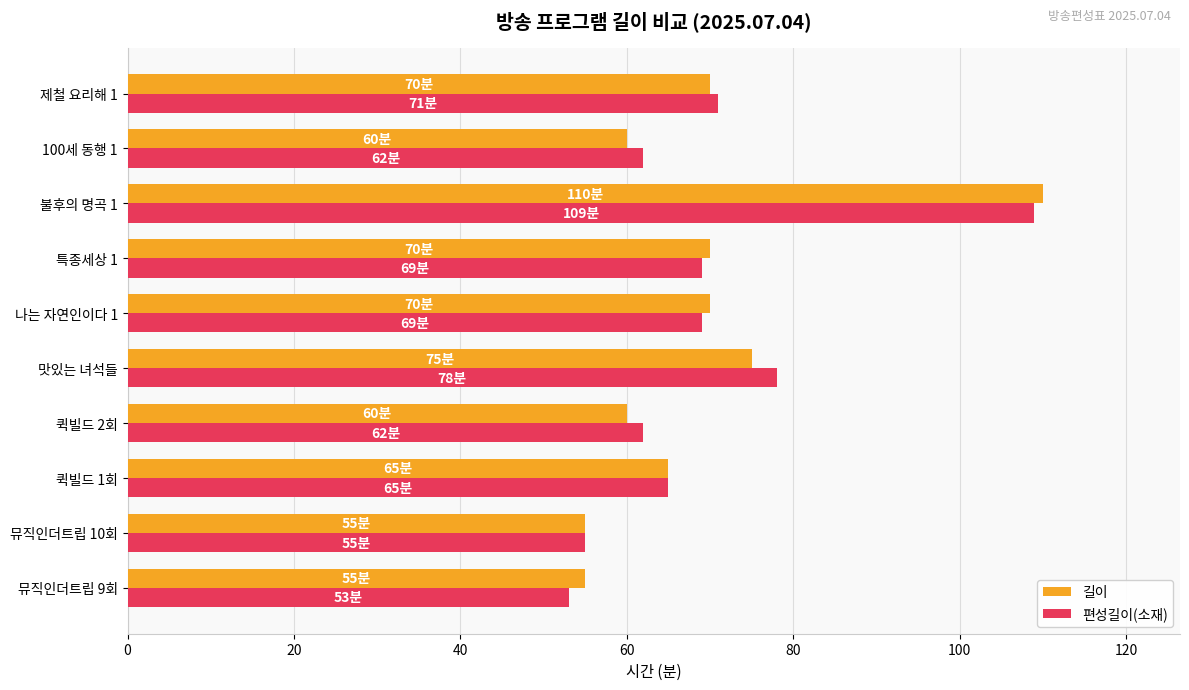

Is the value of 길이 at 제철 요리해 1 greater than the value of 편성길이(소재) at 퀵빌드 1회?

Yes